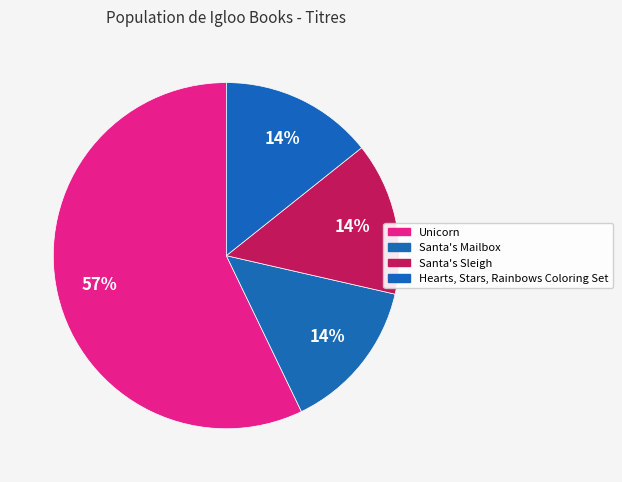

How many slices are in this pie chart?

4